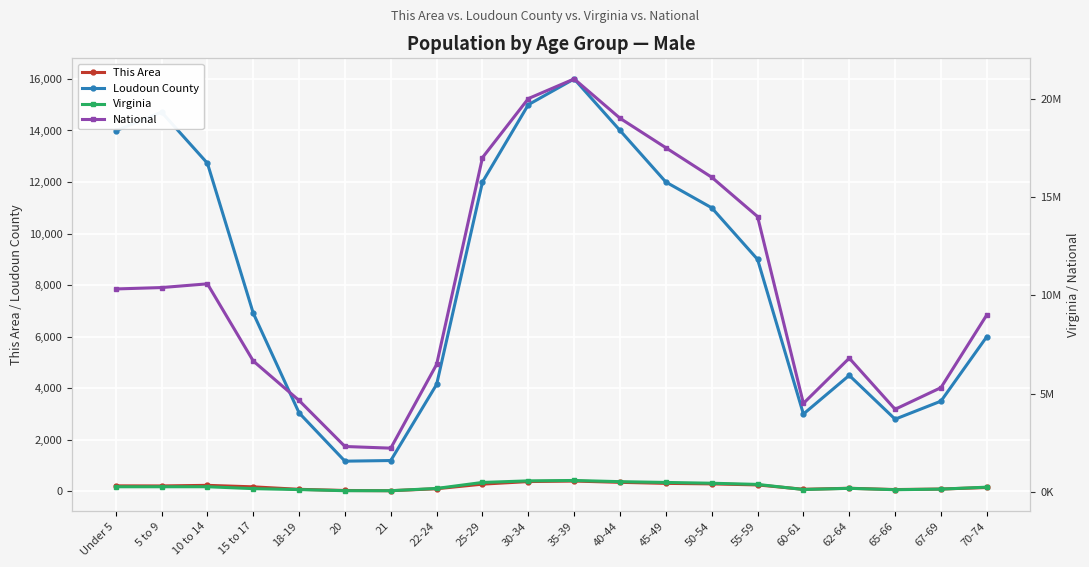

What is the greatest value displayed?

21000000